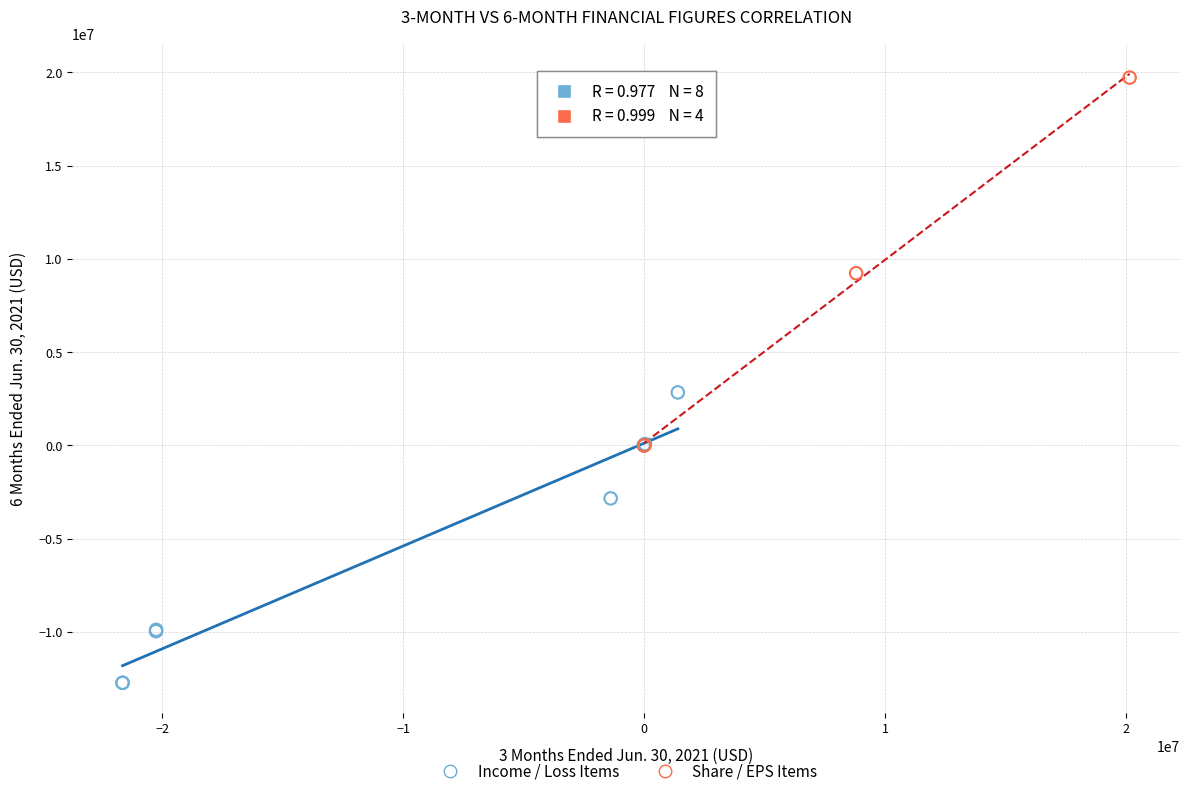

Which series reaches the maximum Y coordinate?

Share / EPS Items